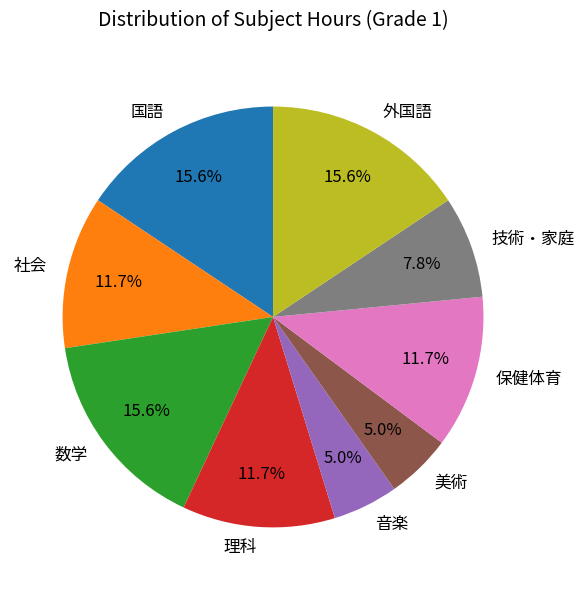

The 技術・家庭 slice represents 8% of the pie. True or false?

True